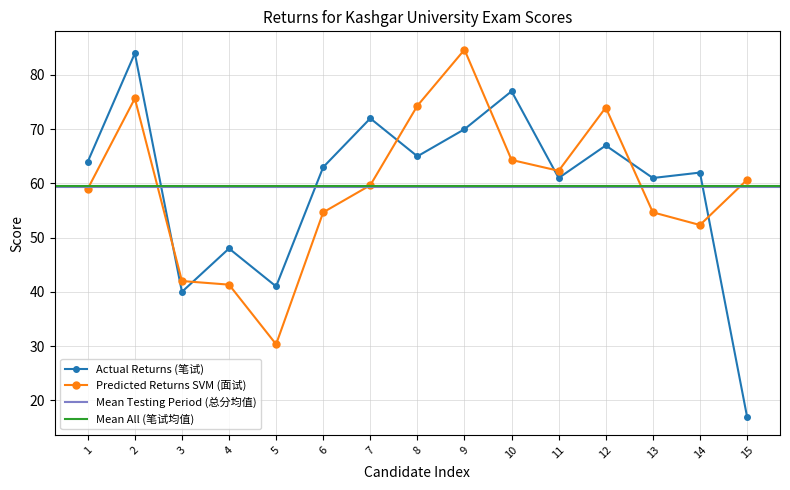

What is the total value across all series at 10?

141.3